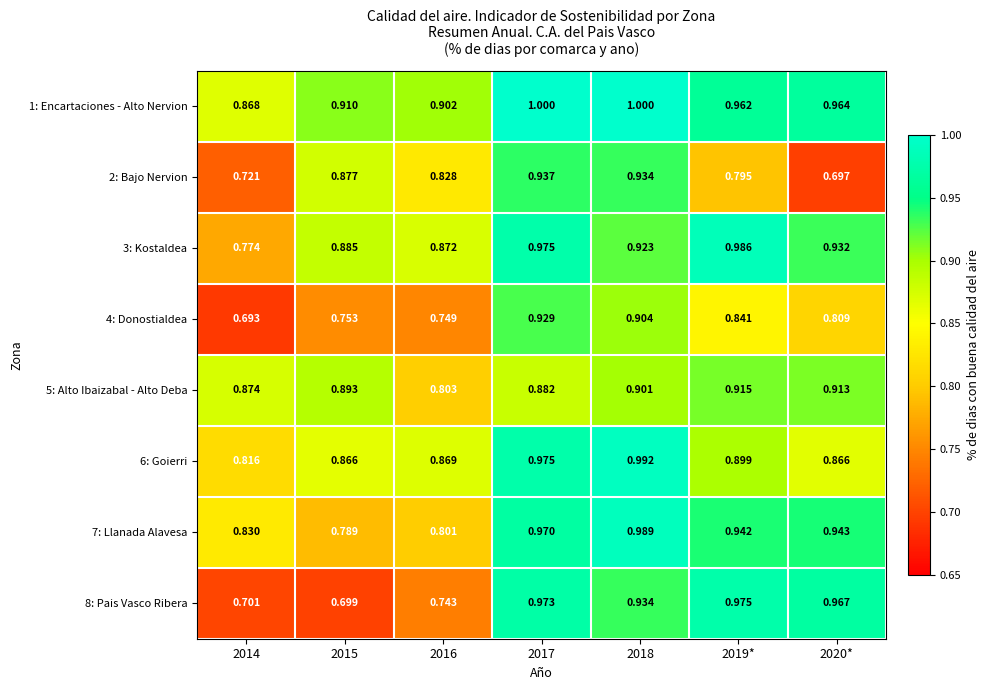

Is the value of 1: Encartaciones - Alto Nervion at 2017 greater than the value of 6: Goierri at 2018?

Yes